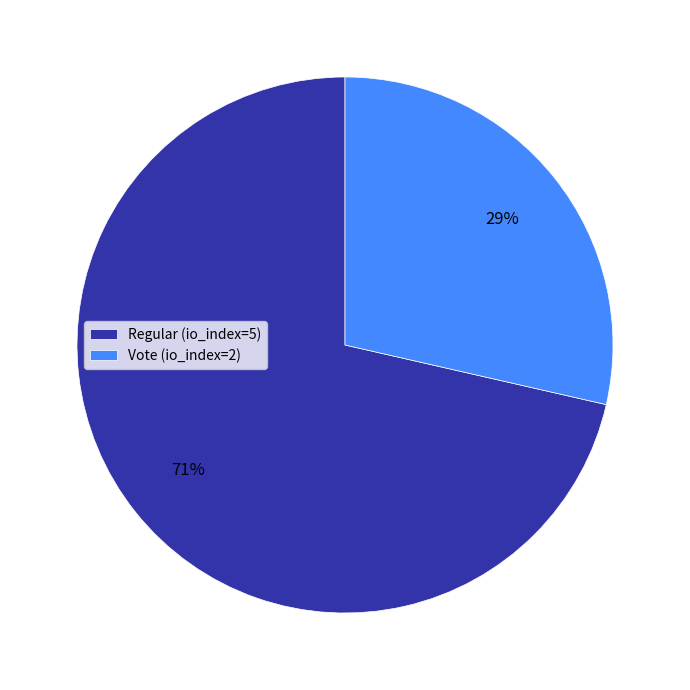

The Vote (io_index=2) slice represents 17% of the pie. True or false?

False